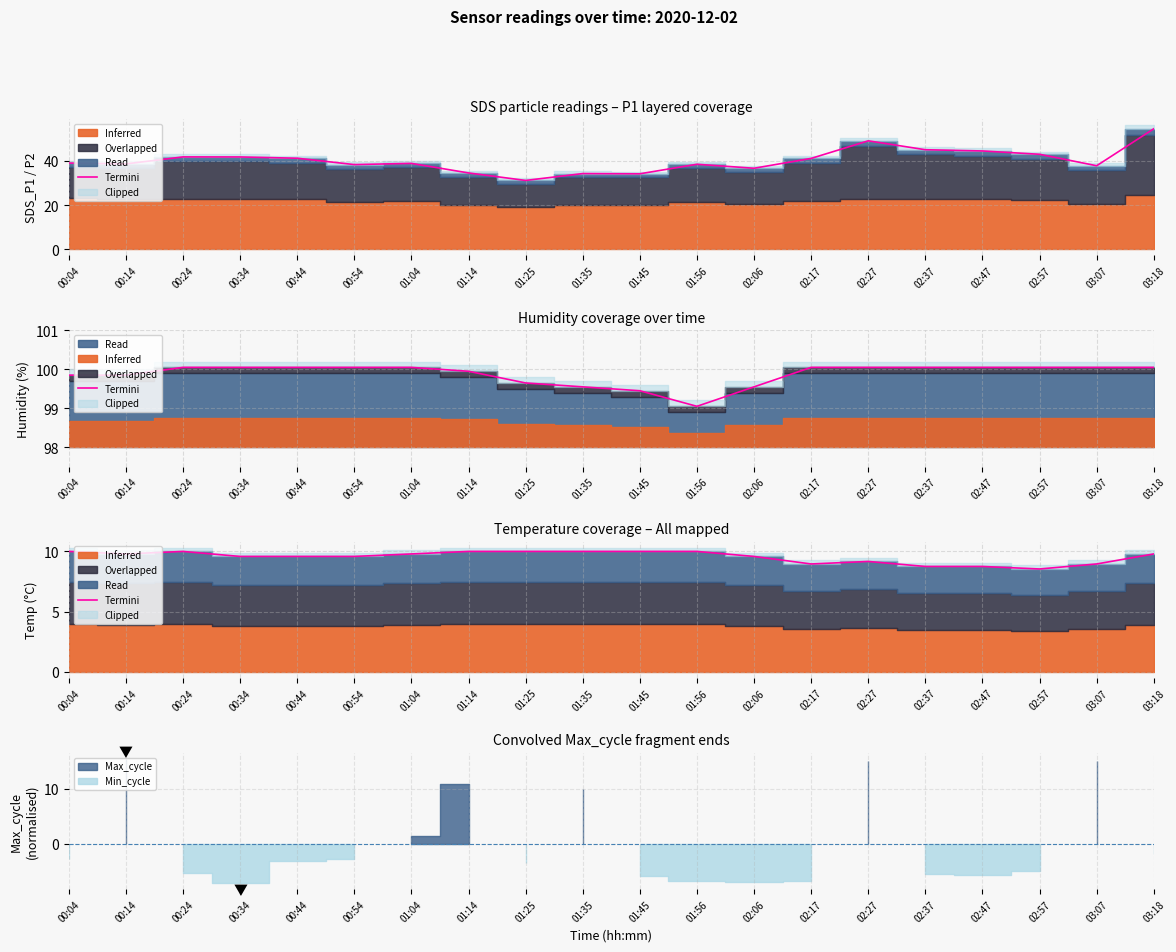

Is it true that the value at 00:44 is 9.6?

True